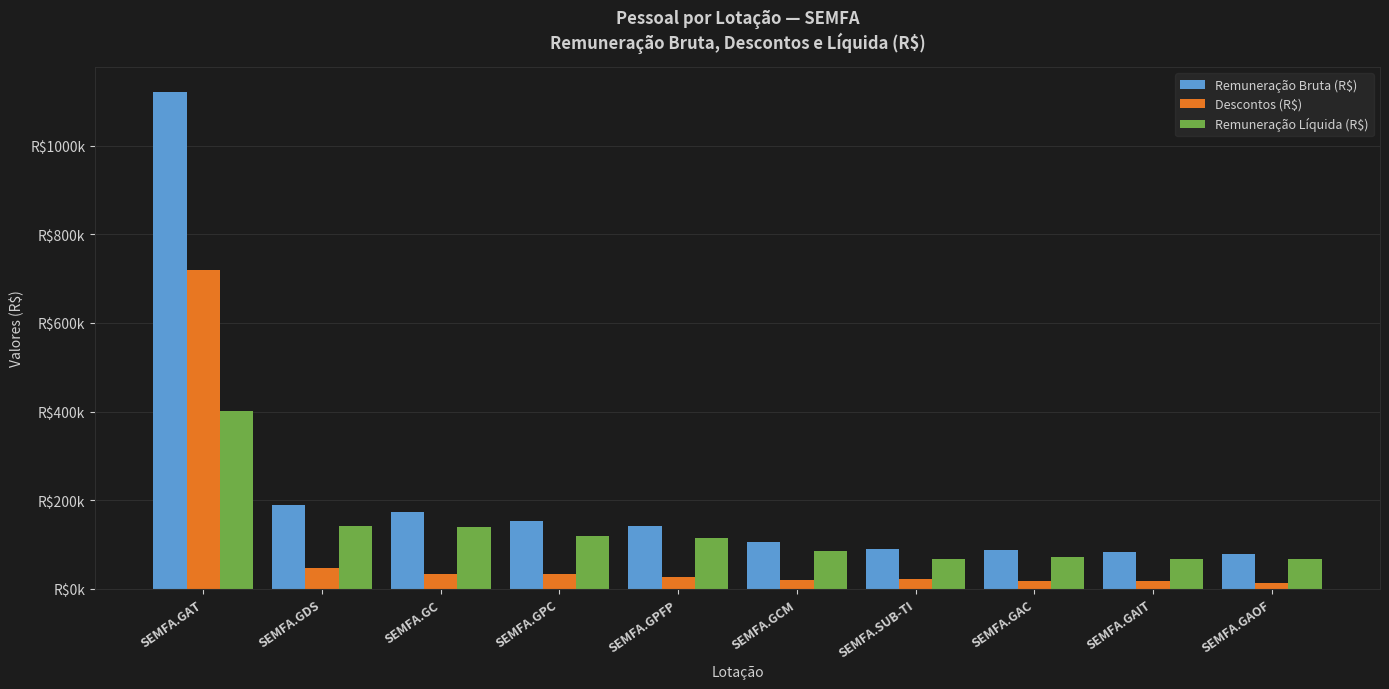

How many values in the Remuneração Bruta (R$) series exceed 141512?

5